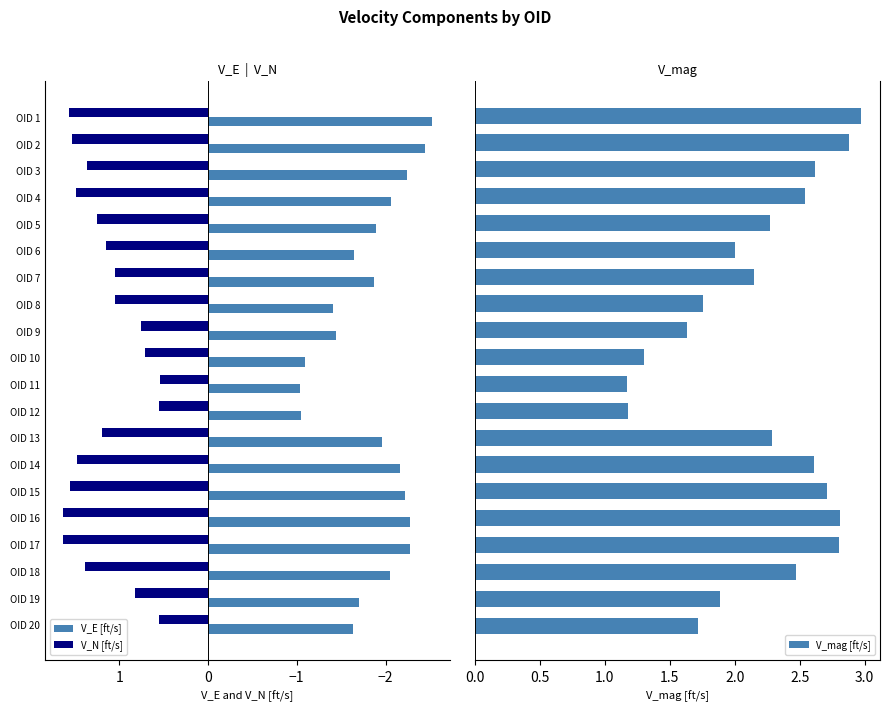

What is the difference between the maximum and minimum values in the V_N [ft/s] series?

1.1